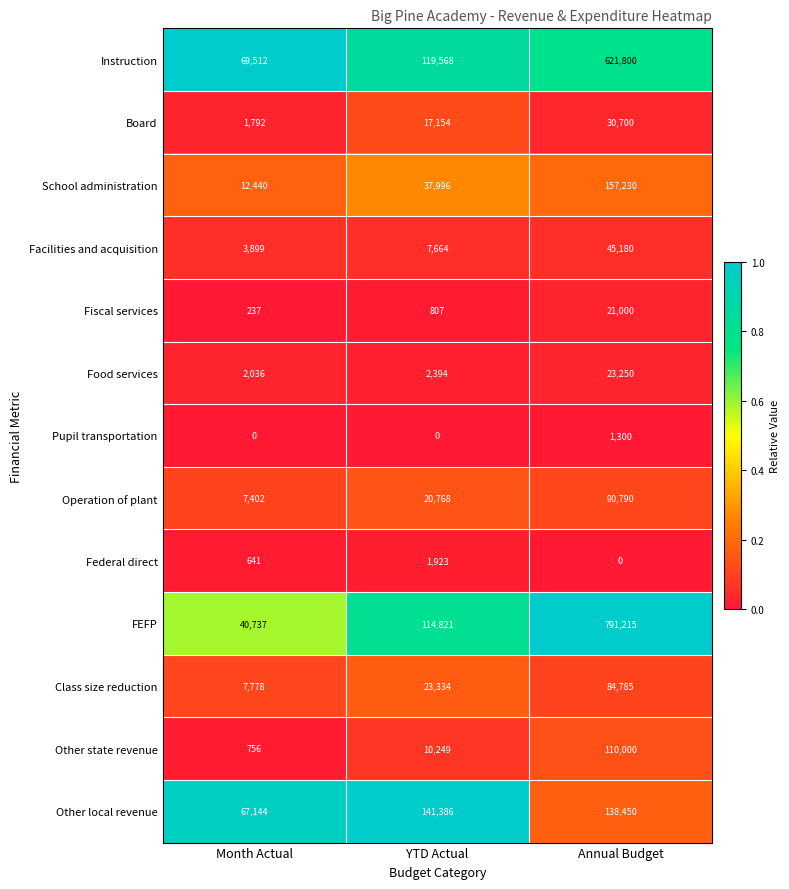

What is the difference between the FEFP values at Month Actual and YTD Actual?

74084